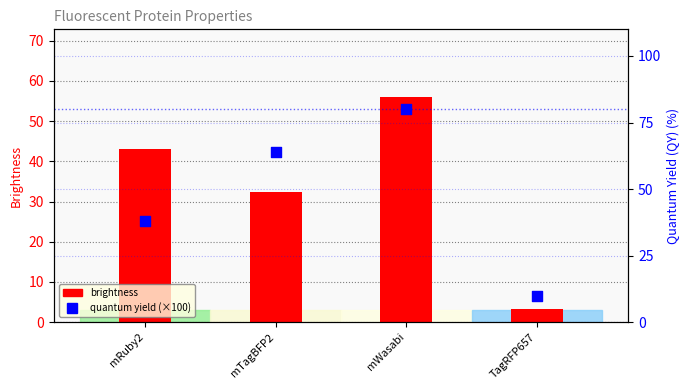

What is the total value across all series at mRuby2?

80.9